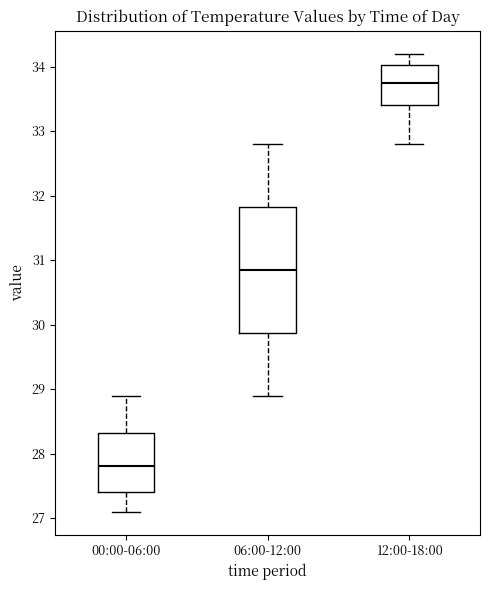

Reading left to right, read every box against the y-axis: the position of its median line, the range the box covers, and the ends of its whiskers. The values are not printed on the chart, so give them approximately, as read against the axis.

00:00-06:00: median 27.8, box 27.4 to 28.3, whiskers 27.1 to 28.9
06:00-12:00: median 30.9, box 29.9 to 31.8, whiskers 28.9 to 32.8
12:00-18:00: median 33.8, box 33.4 to 34.0, whiskers 32.8 to 34.2